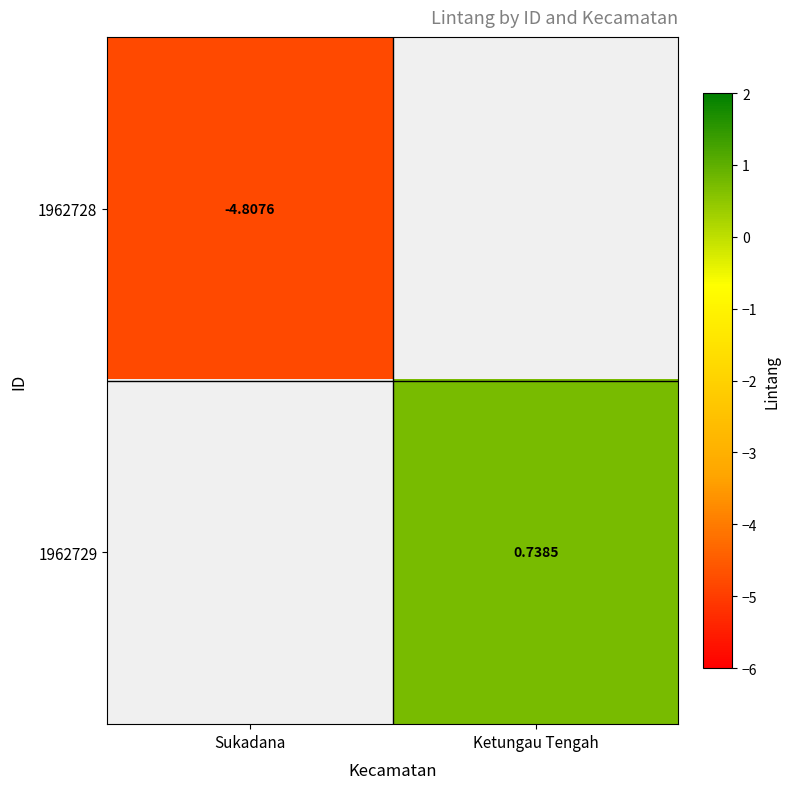

Which series has the widest spread of values?

1962728